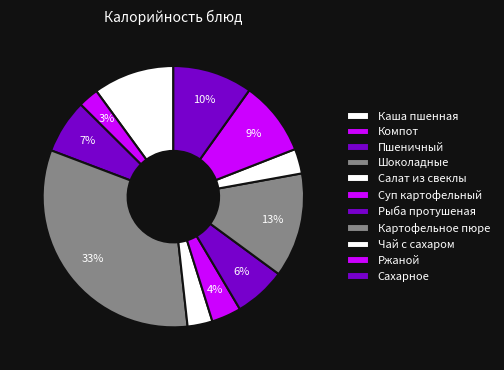

Between Каша пшенная and Салат из свеклы, which is larger?

Каша пшенная